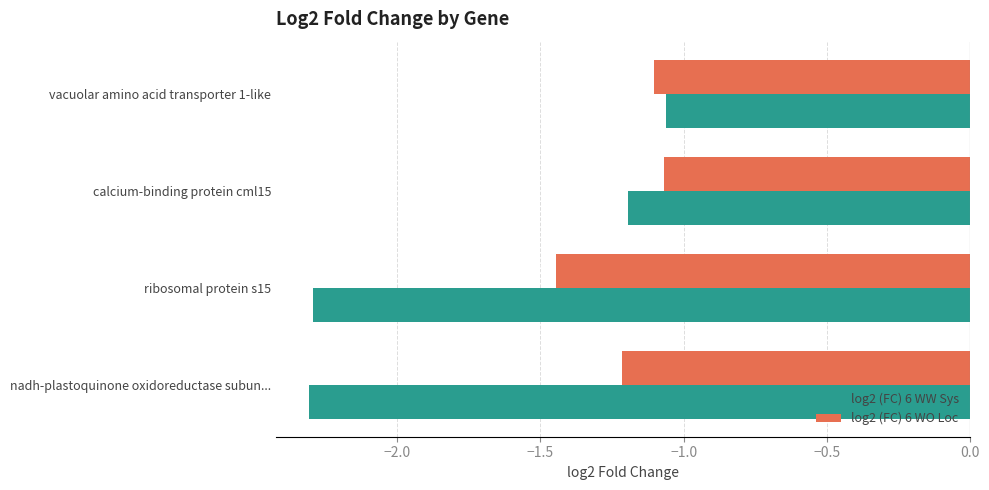

What is the difference between the maximum and minimum values in the log2 (FC) 6 WO Loc series?

0.4